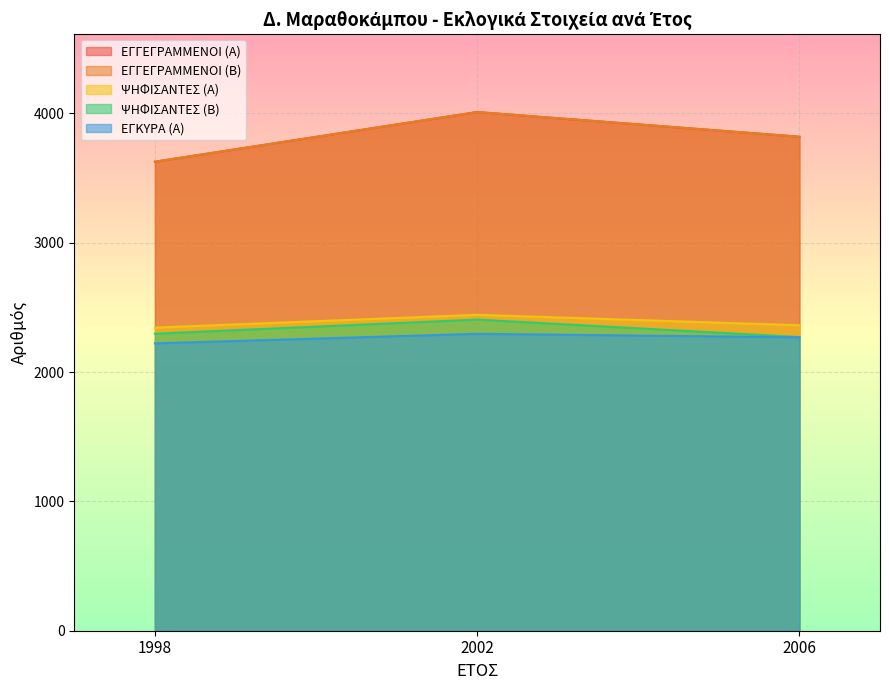

The value of ΕΓΓΕΓΡΑΜΜΕΝΟΙ (Β) at 2002 is 4011. True or false?

True